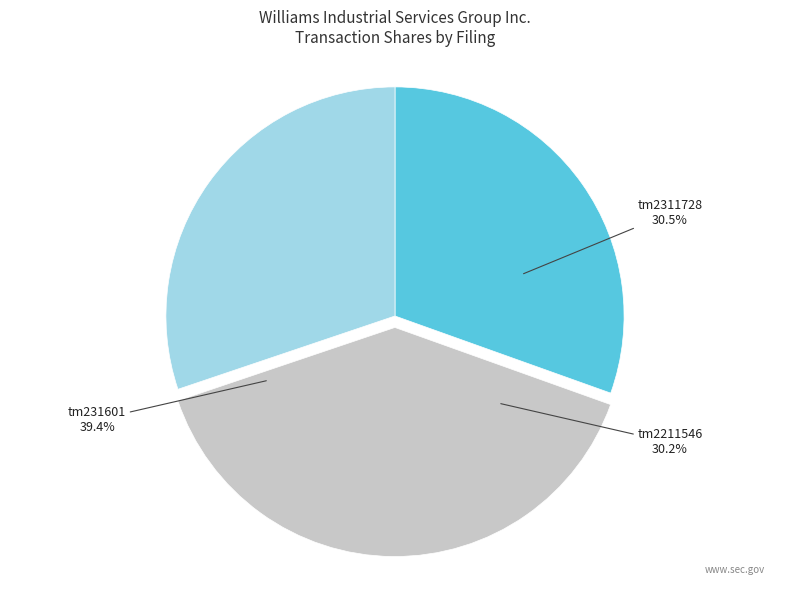

How many slices are in this pie chart?

3